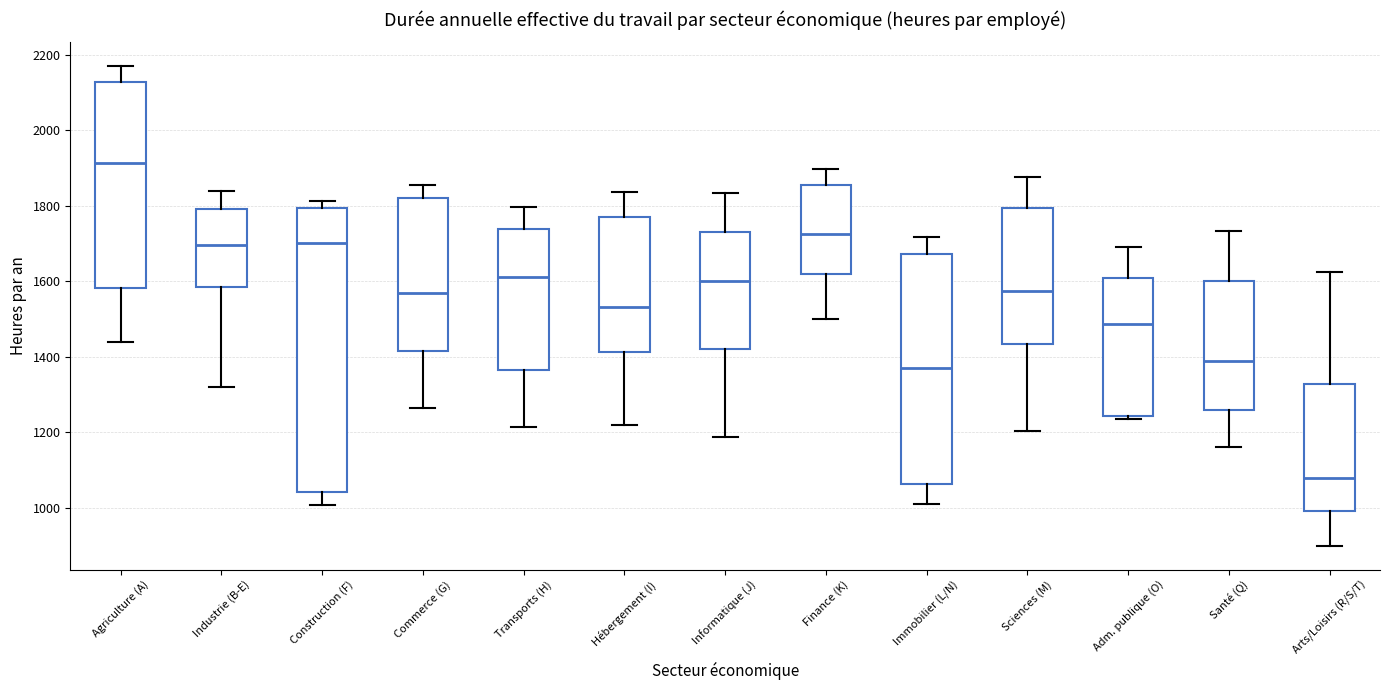

Reading left to right, read every box against the y-axis: the position of its median line, the range the box covers, and the ends of its whiskers. The values are not printed on the chart, so give them approximately, as read against the axis.

Agriculture (A): median 1920, box 1580 to 2120, whiskers 1440 to 2160
Industrie (B-E): median 1700, box 1580 to 1800, whiskers 1320 to 1840
Construction (F): median 1700, box 1040 to 1800, whiskers 1000 to 1820
Commerce (G): median 1560, box 1420 to 1820, whiskers 1260 to 1860
Transports (H): median 1620, box 1360 to 1740, whiskers 1220 to 1800
Hébergement (I): median 1540, box 1420 to 1780, whiskers 1220 to 1840
Informatique (J): median 1600, box 1420 to 1740, whiskers 1180 to 1840
Finance (K): median 1720, box 1620 to 1860, whiskers 1500 to 1900
Immobilier (L/N): median 1380, box 1060 to 1680, whiskers 1020 to 1720
Sciences (M): median 1580, box 1440 to 1800, whiskers 1200 to 1880
Adm. publique (O): median 1480, box 1240 to 1600, whiskers 1240 (just below the box's lower edge) to 1680
Santé (Q): median 1380, box 1260 to 1600, whiskers 1160 to 1740
Arts/Loisirs (R/S/T): median 1080, box 1000 to 1320, whiskers 900 to 1620